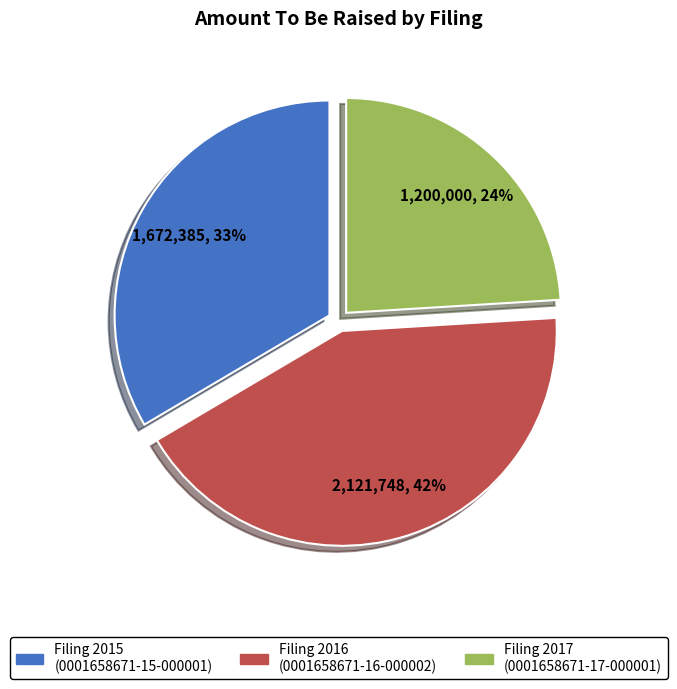

Does any single category account for the majority?

No